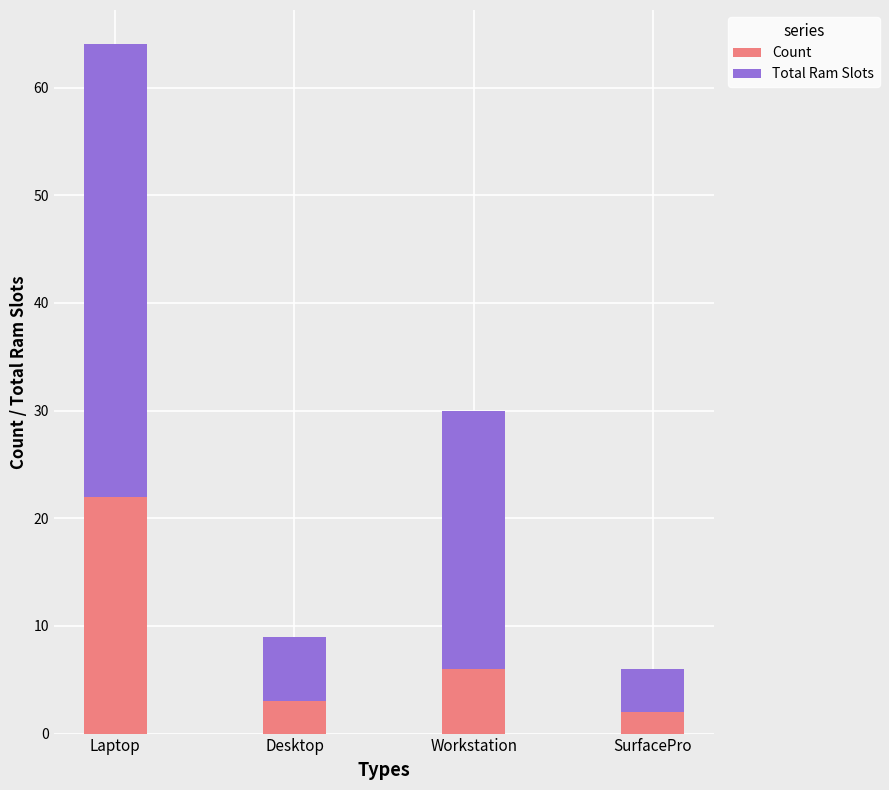

Which category has the highest value in the Count series?

Laptop